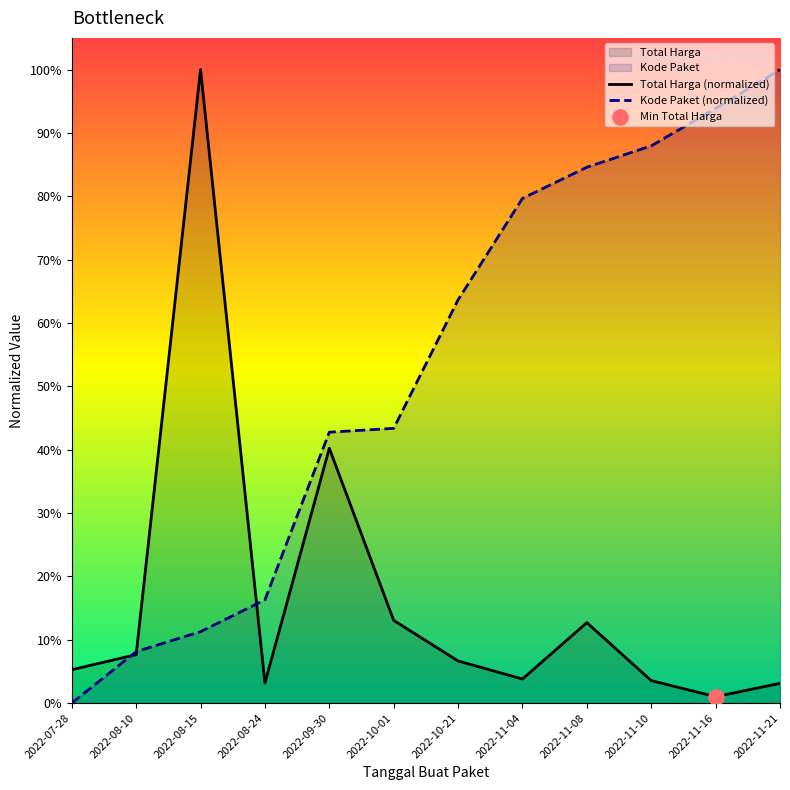

Which series has the widest spread of Y values?

Kode Paket (normalized)